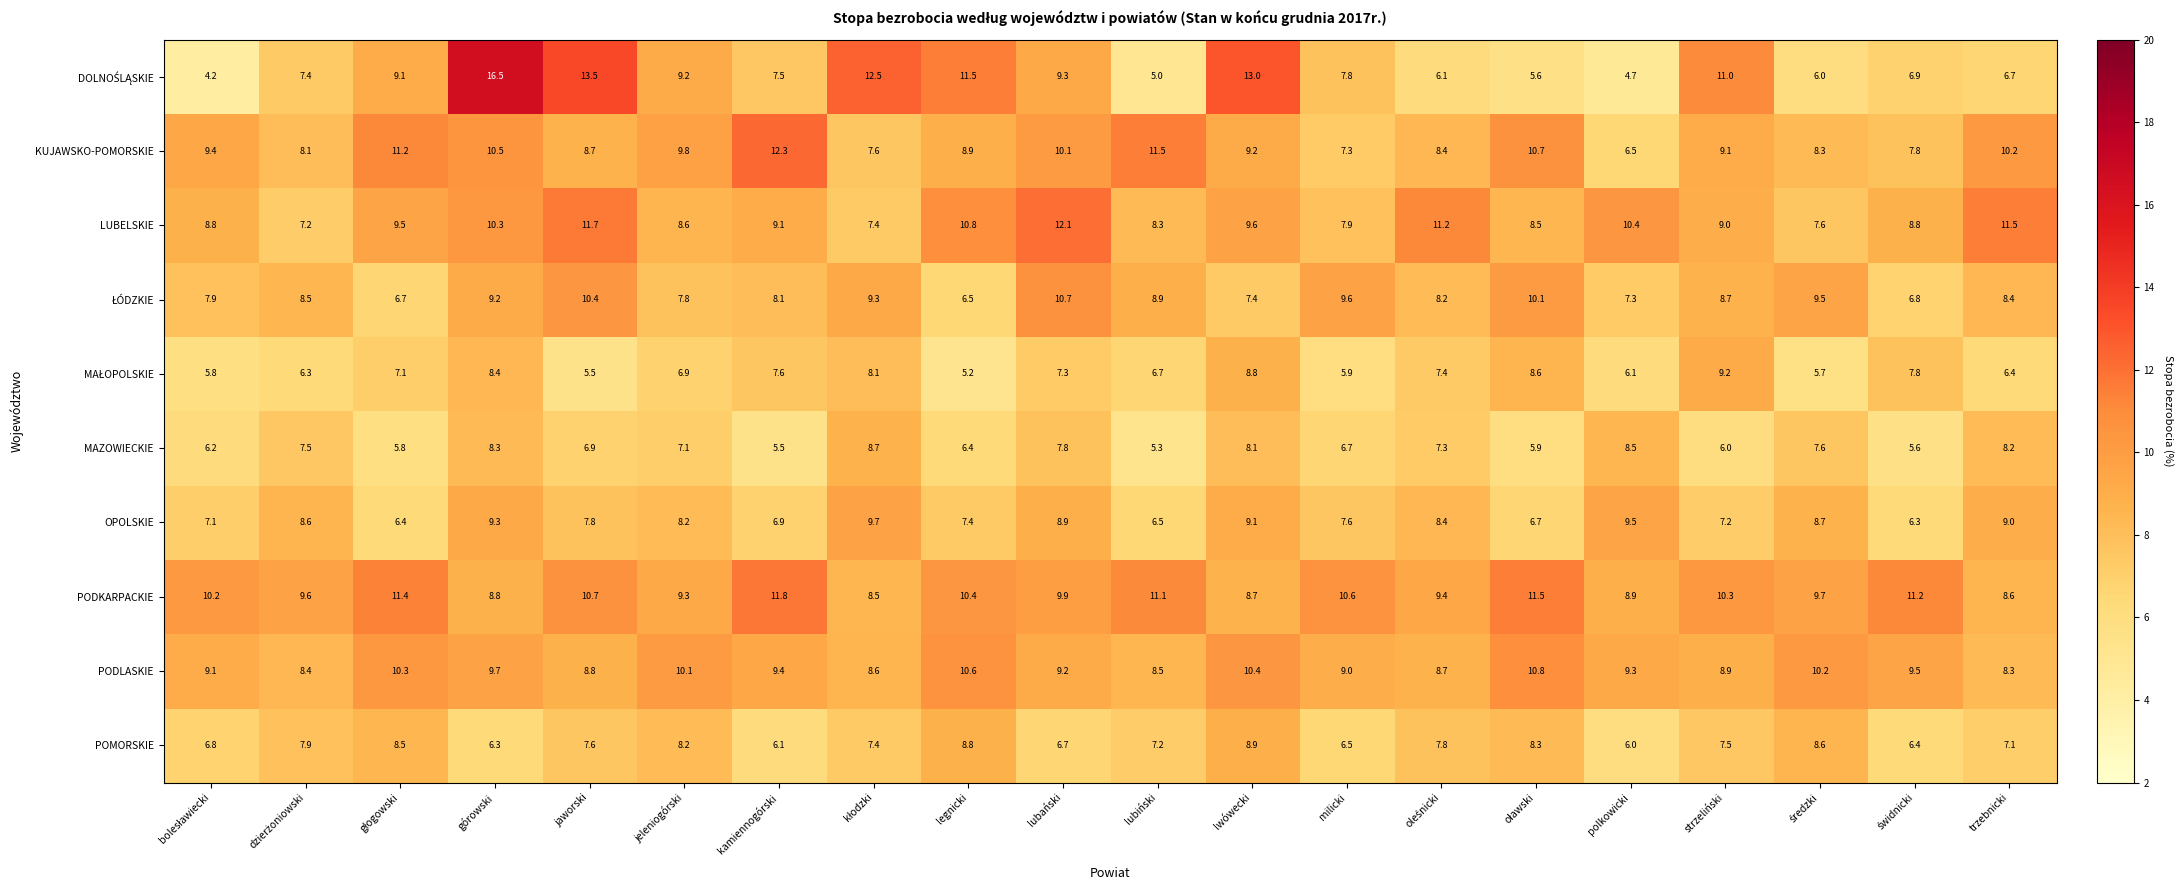

How many data points does each series have?

20